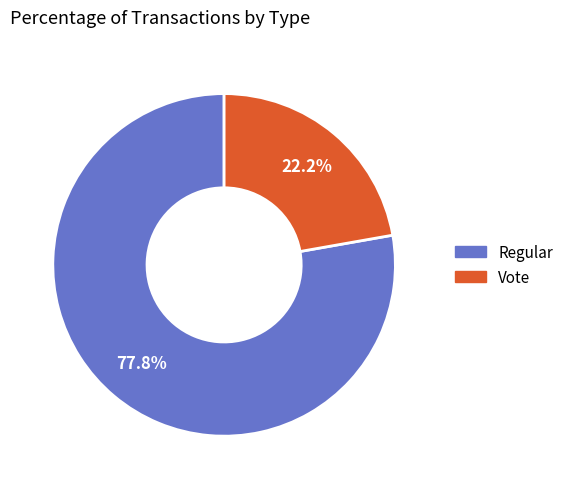

What percentage is the Regular slice, to the nearest percent?

78%